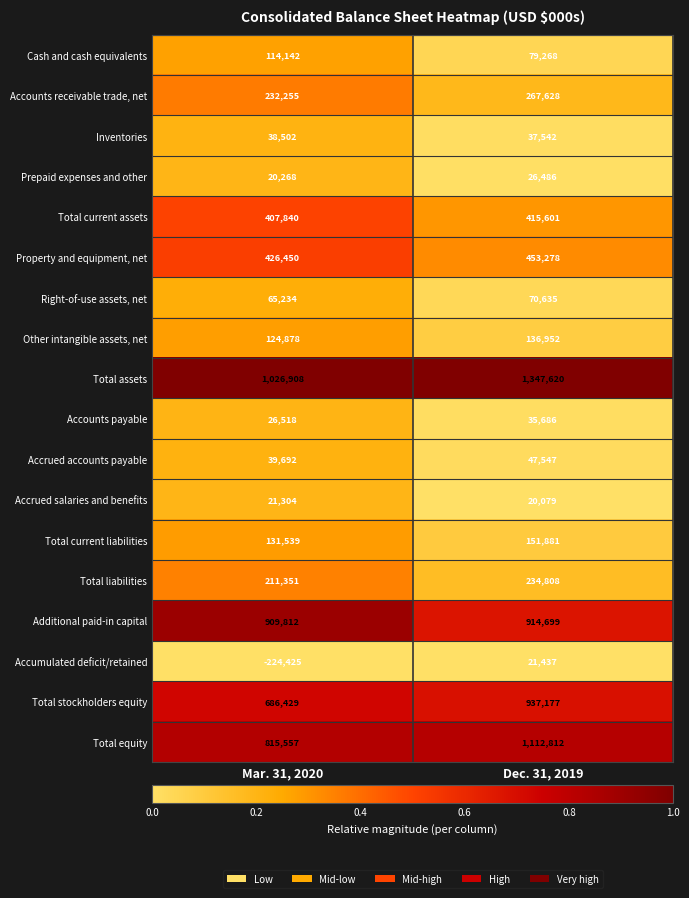

The Accounts payable series shows 26518 at Mar. 31, 2020. True or false?

True